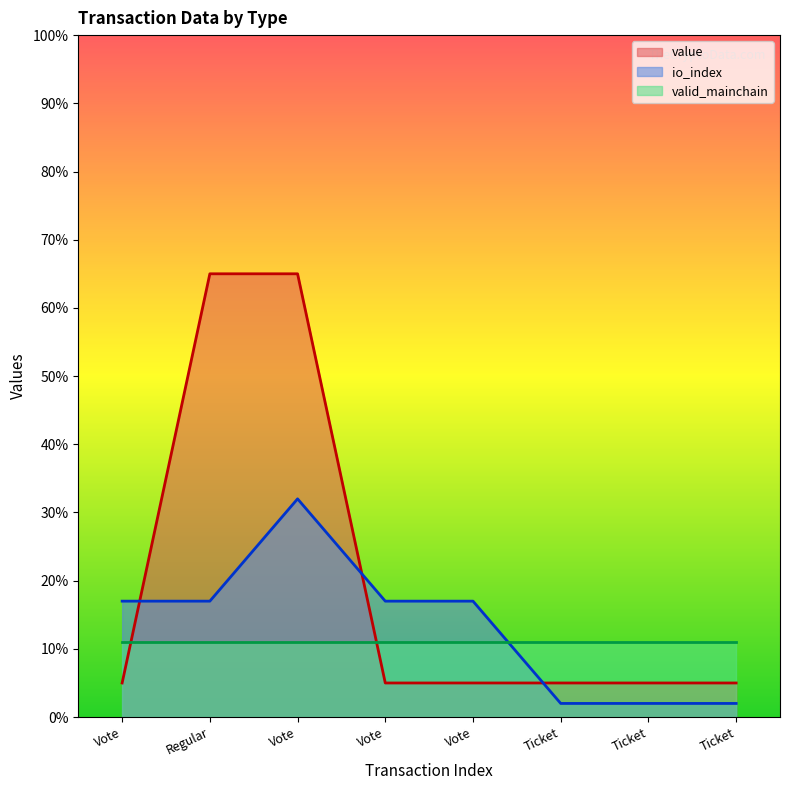

True or false: io_index has a value of 28.5 at Vote.

False